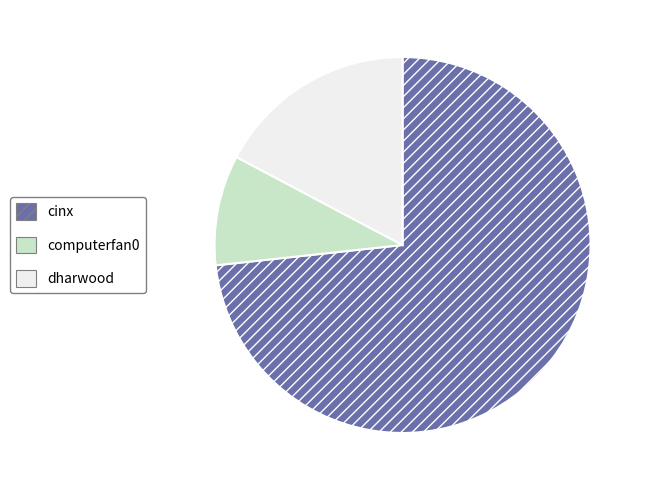

Count the number of slices in the pie.

3